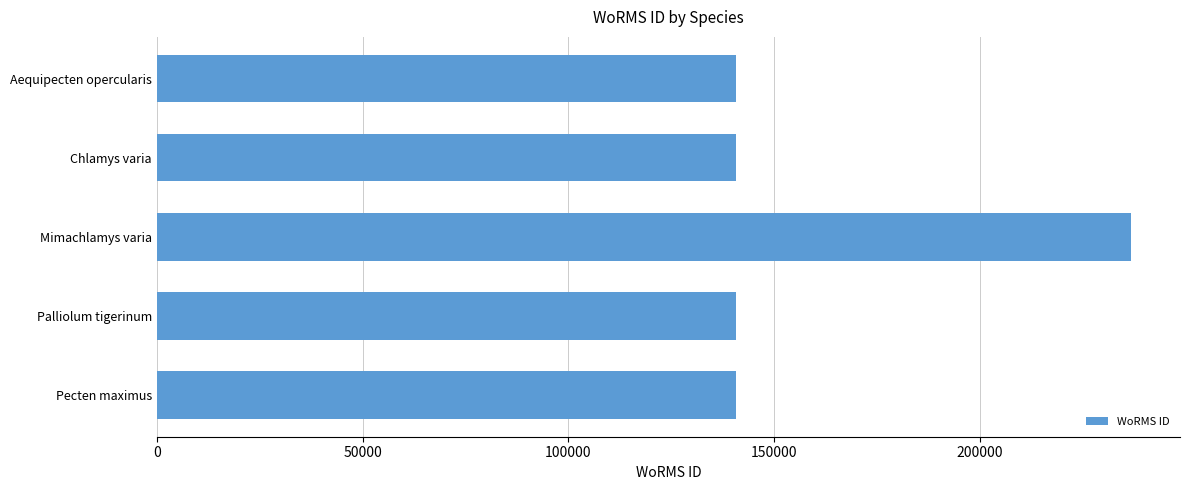

What is the label of the 4th bar from the bottom?

Chlamys varia